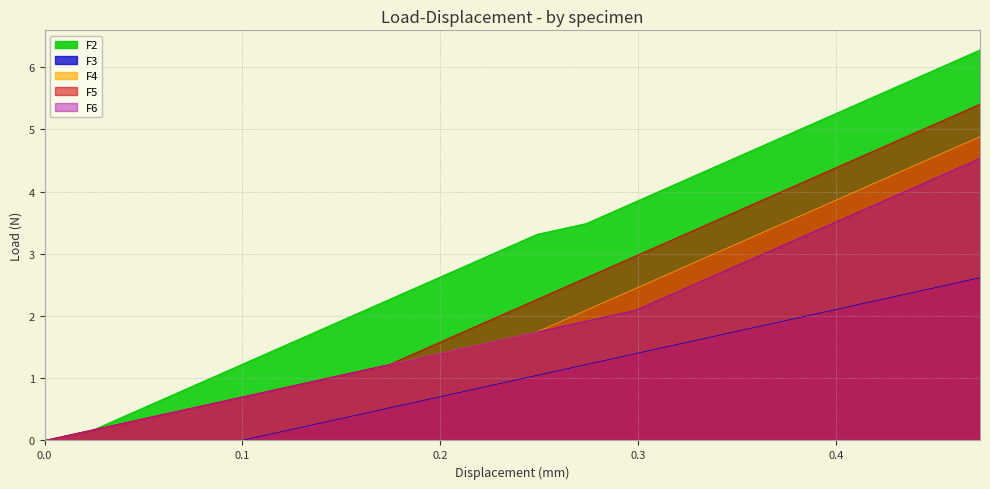

Which series has the largest total across all categories?

F2